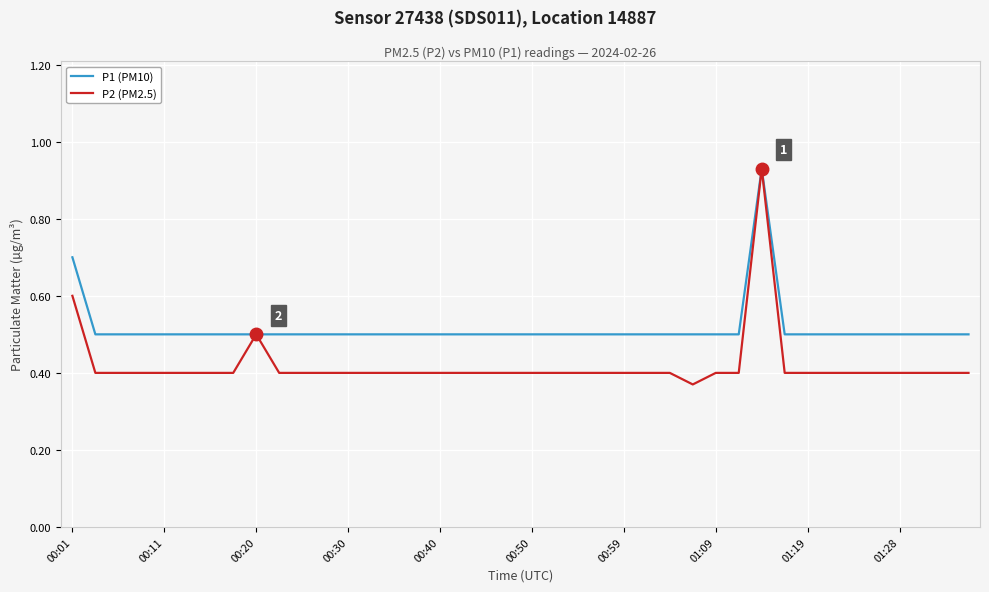

Rank the series by their average value, from lowest to highest.

P2 (PM2.5), P1 (PM10)